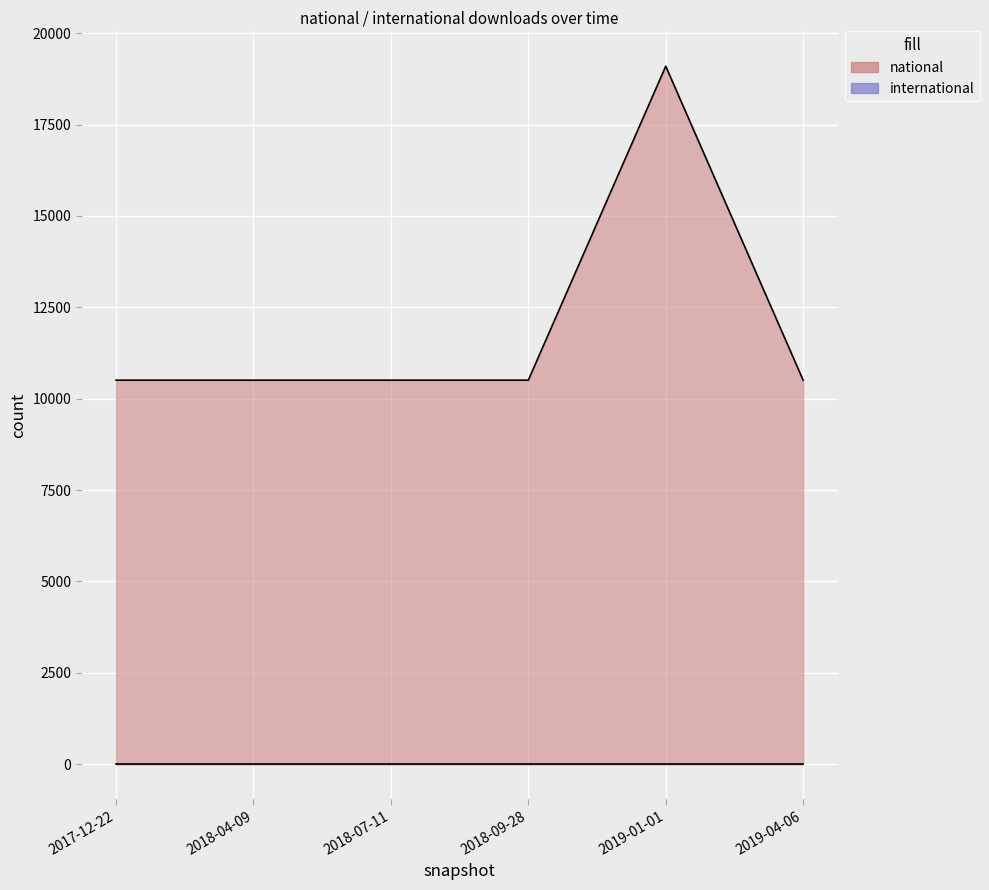

The chart shows a value of 10508 at 2018-04-09. True or false?

True